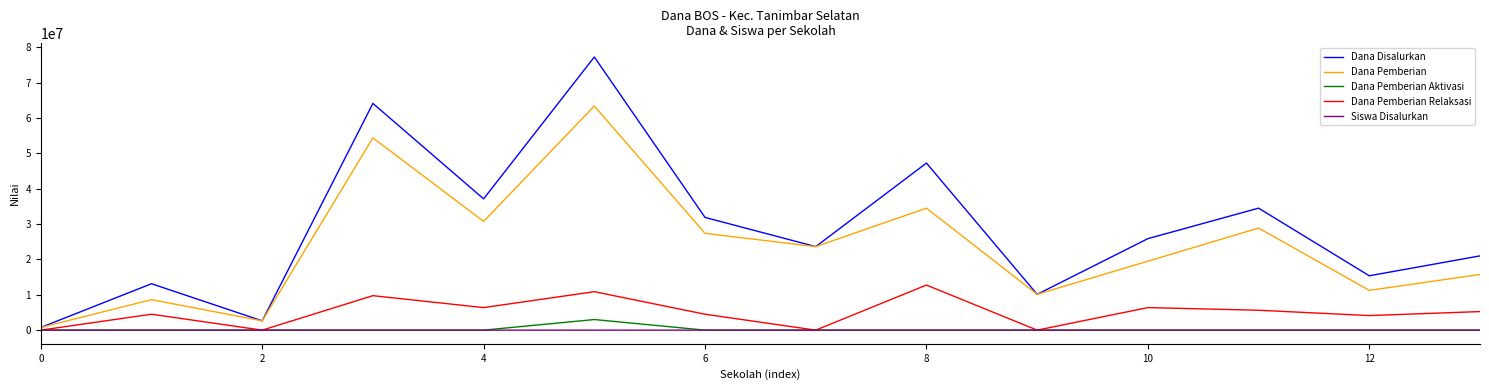

Which series has the widest spread of values?

Dana Disalurkan